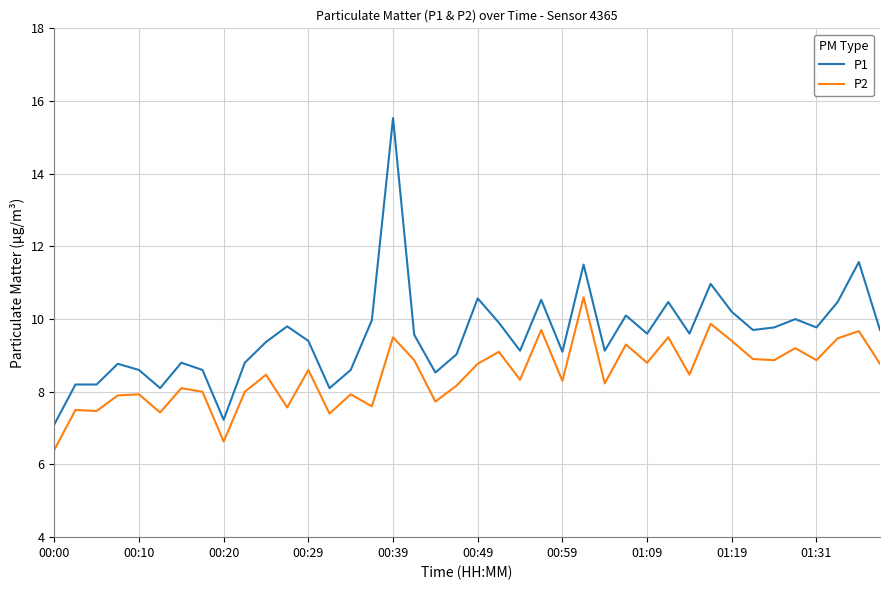

What is the difference between the maximum and minimum values in the P1 series?

8.4